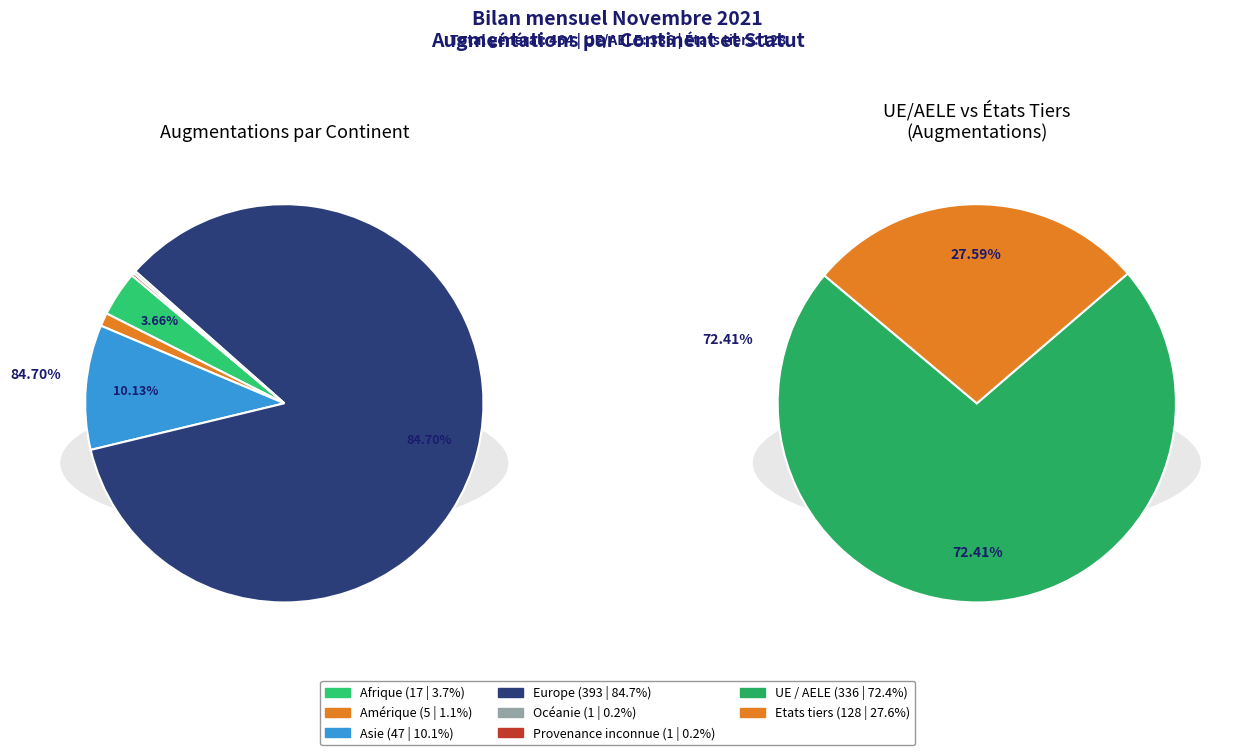

Which has a higher value, Afrique or Asie?

Asie